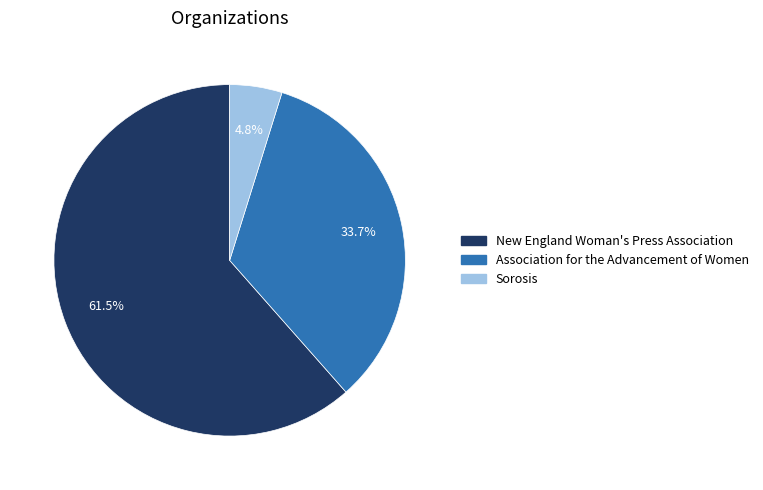

Rank the categories by value from highest to lowest.

New England Woman's Press Association, Association for the Advancement of Women, Sorosis